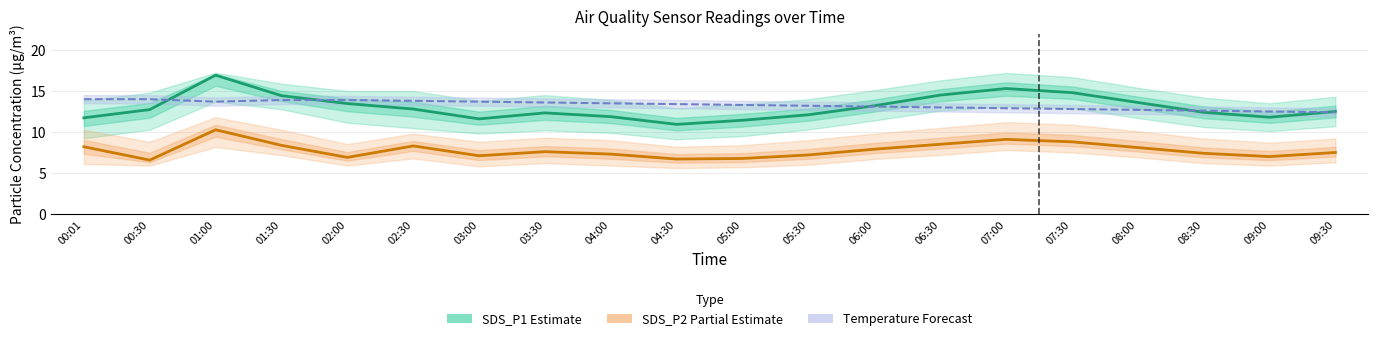

What is the average value of the SDS_P2 (Partial) series?

7.8